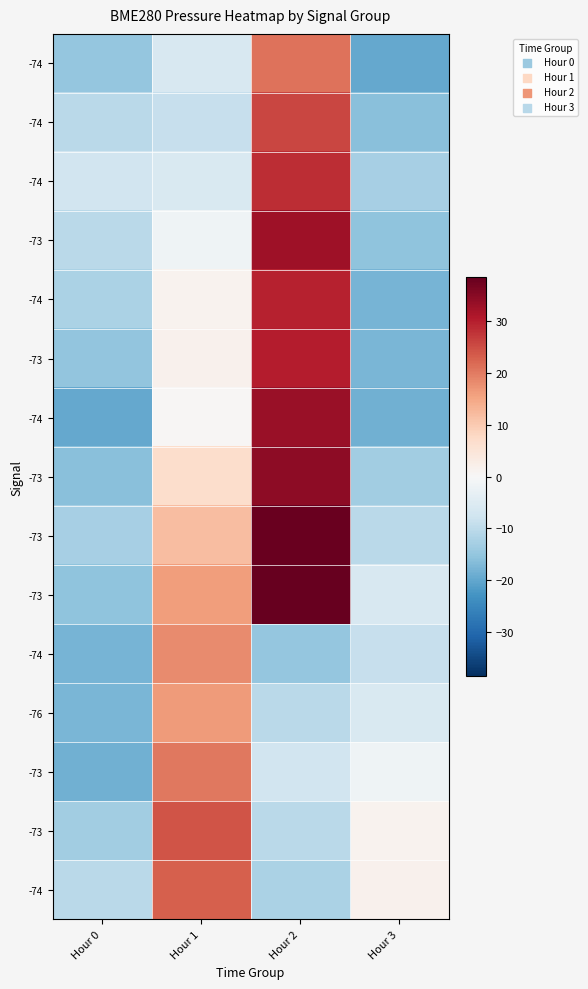

At which category does the chart reach its peak across all series?

Hour 2